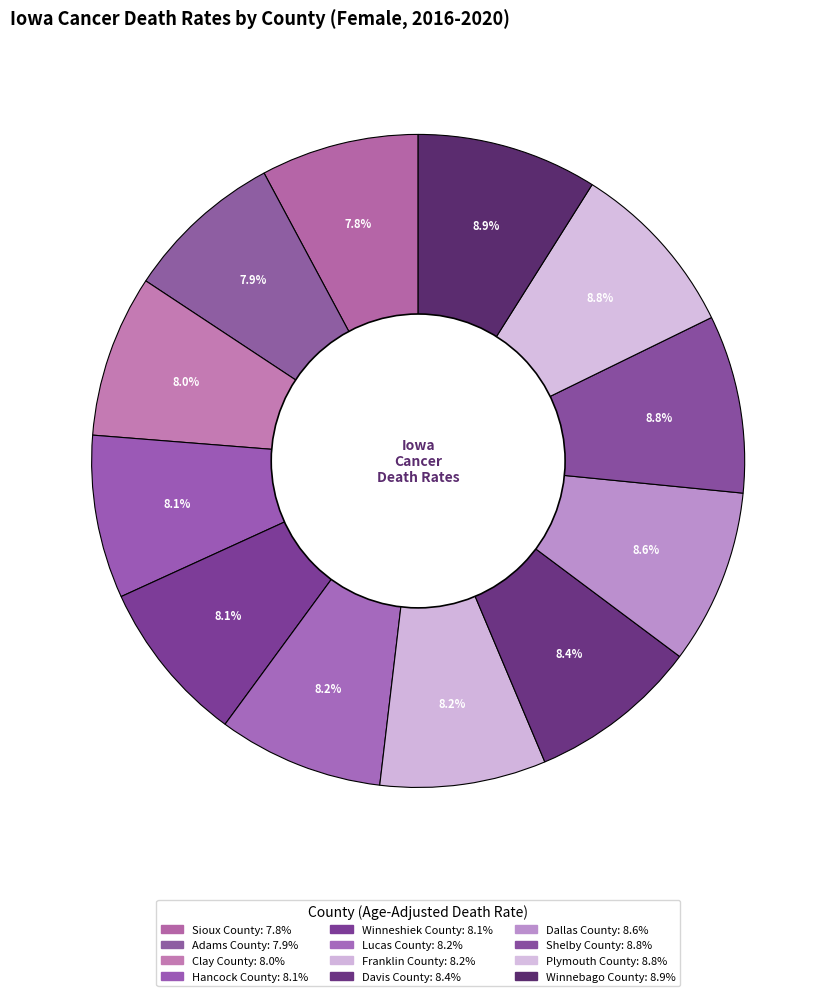

What percentage is the Winneshiek County slice, to the nearest percent?

8%